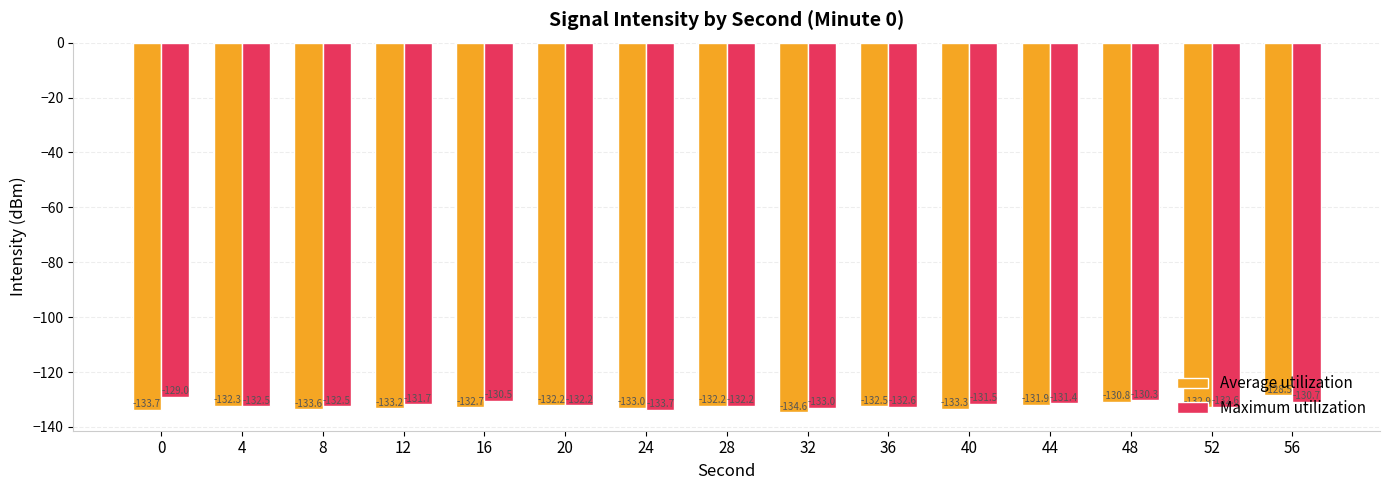

The Maximum utilization series shows -34.8 at 32. True or false?

False